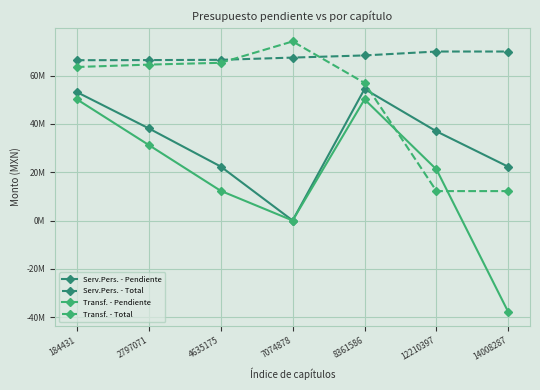

Reading left to right, what are all the values shown in this chart?

Serv.Pers. - Pendiente: 184431=53181746	2797071=38155922	4635175=22358404	7074878=0	8361586=54441261	12210397=36908442	14008287=22226071
Serv.Pers. - Total: 184431=66366642	2797071=66423264	4635175=66527425	7074878=67454437	8361586=68352321	12210397=69966021	14008287=69966021
Transf. - Pendiente: 184431=50196617	2797071=31269150	4635175=12296555	7074878=0	8361586=50154045	12210397=21132803	14008287=-38019354
Transf. - Total: 184431=63562254	2797071=64545778	4635175=65304361	7074878=74148782	8361586=56966714	12210397=12173055	14008287=12173055